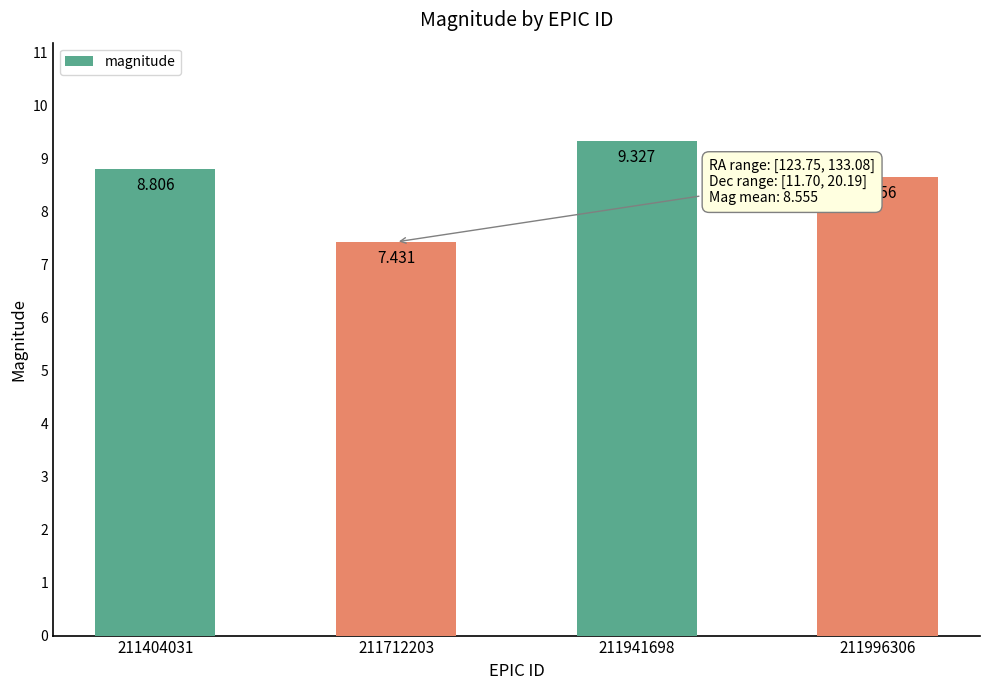

True or false: the data shows 8.8 at 211404031.

True